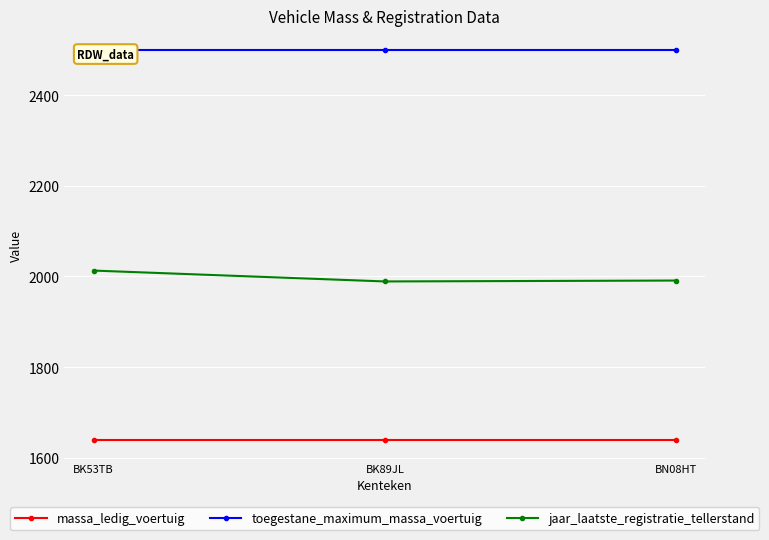

Which category has the lowest value across all series?

BK53TB